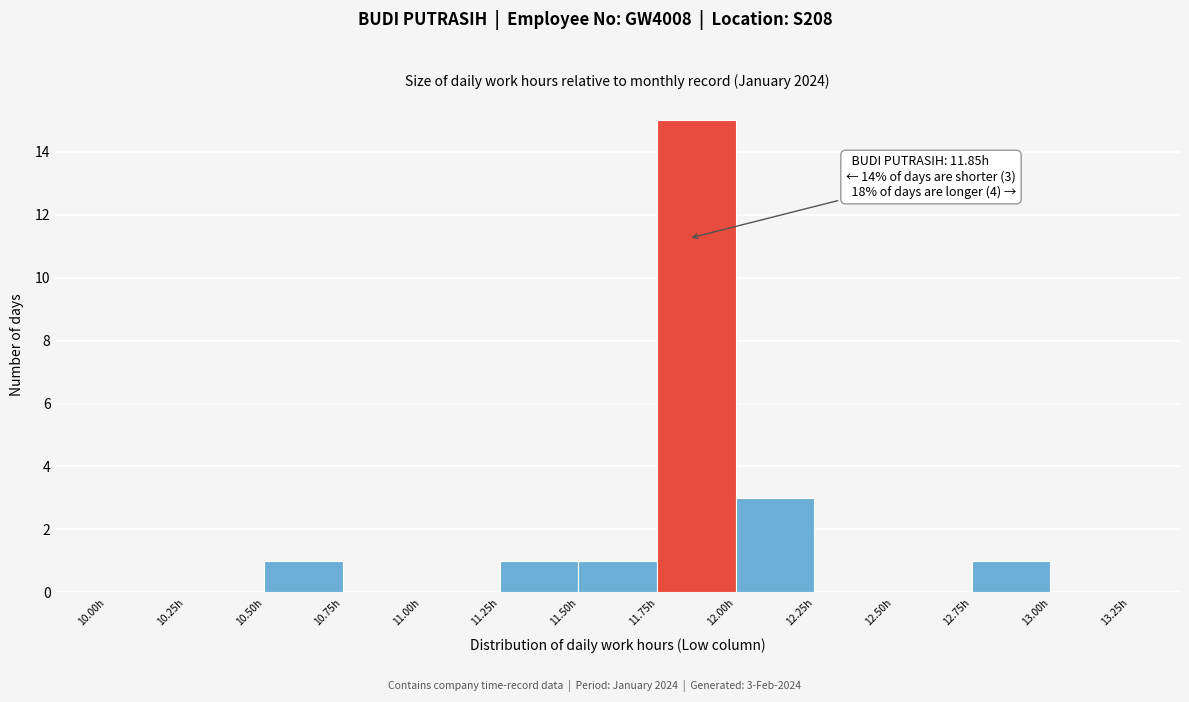

Which range on the x-axis has the tallest bar?

11.75 to 12.00